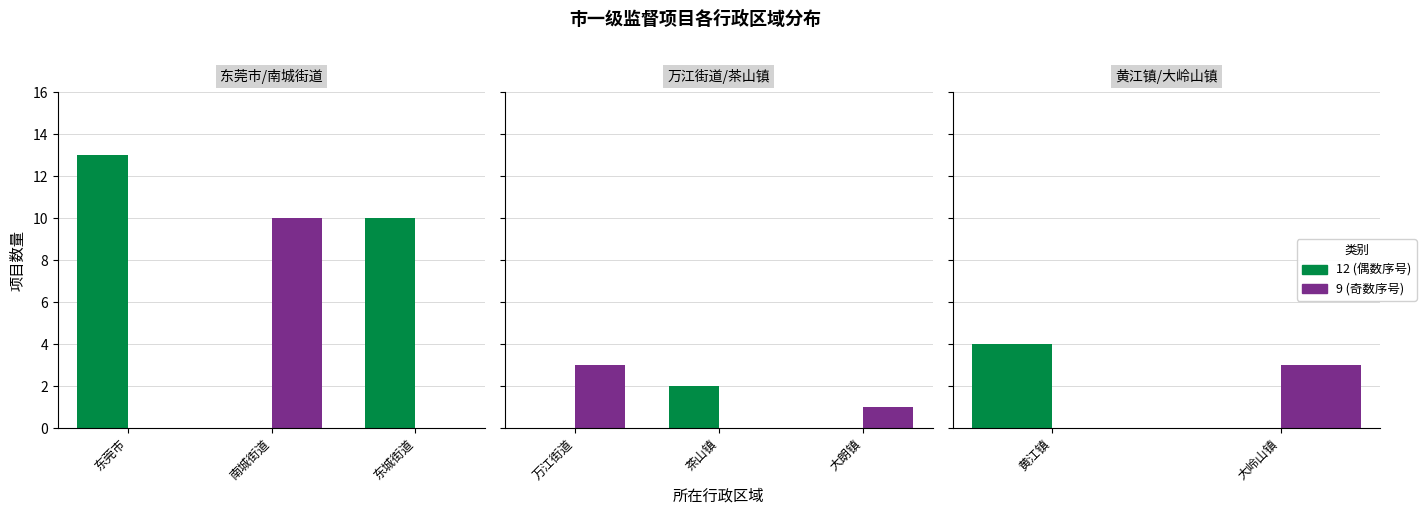

What is the difference between the maximum and minimum values?

12